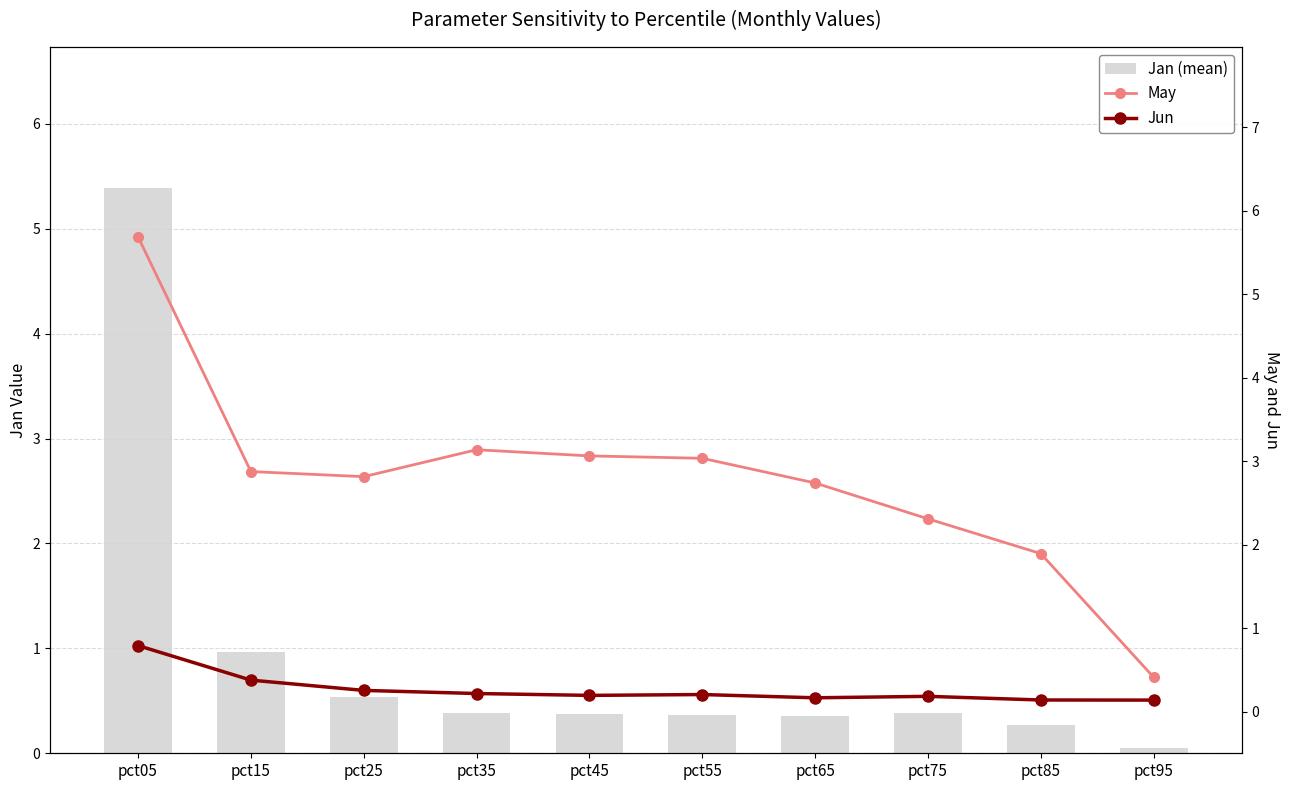

Rank the series at pct35 from highest to lowest value.

May, Jan (mean), Jun